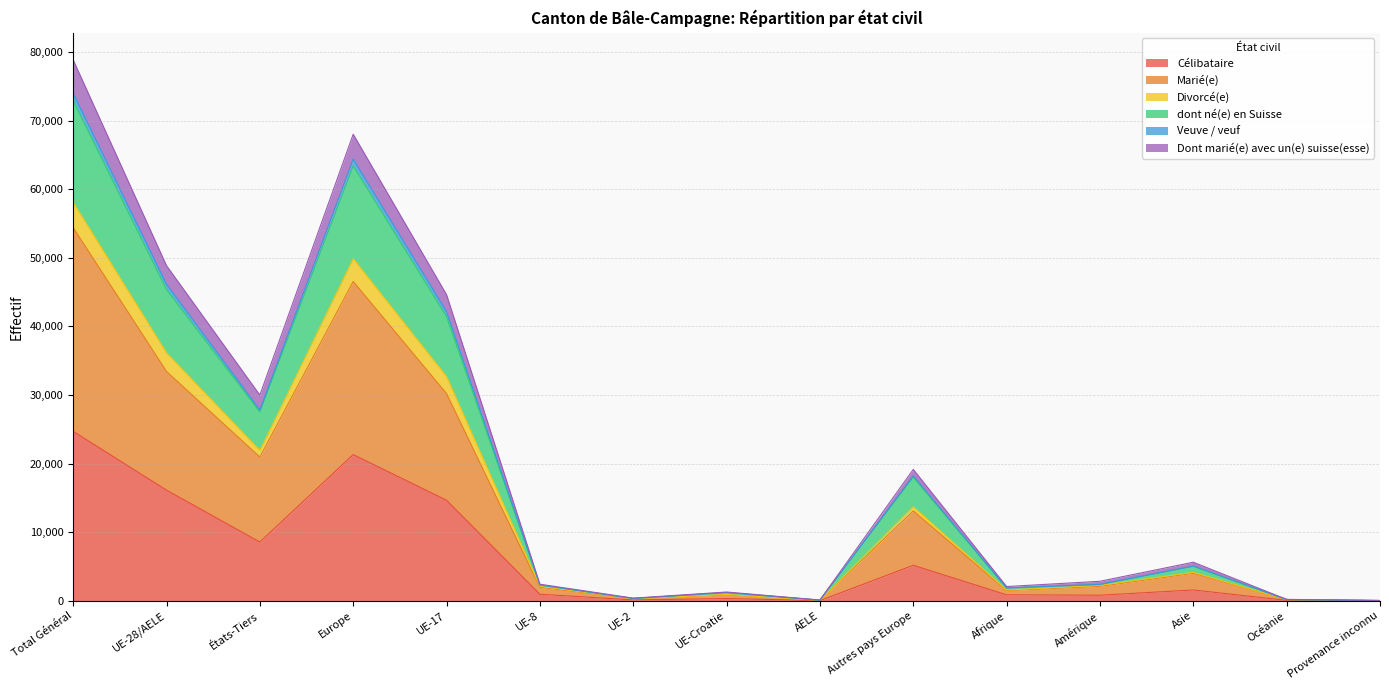

What is the total value across all series at UE-28/AELE?

48852